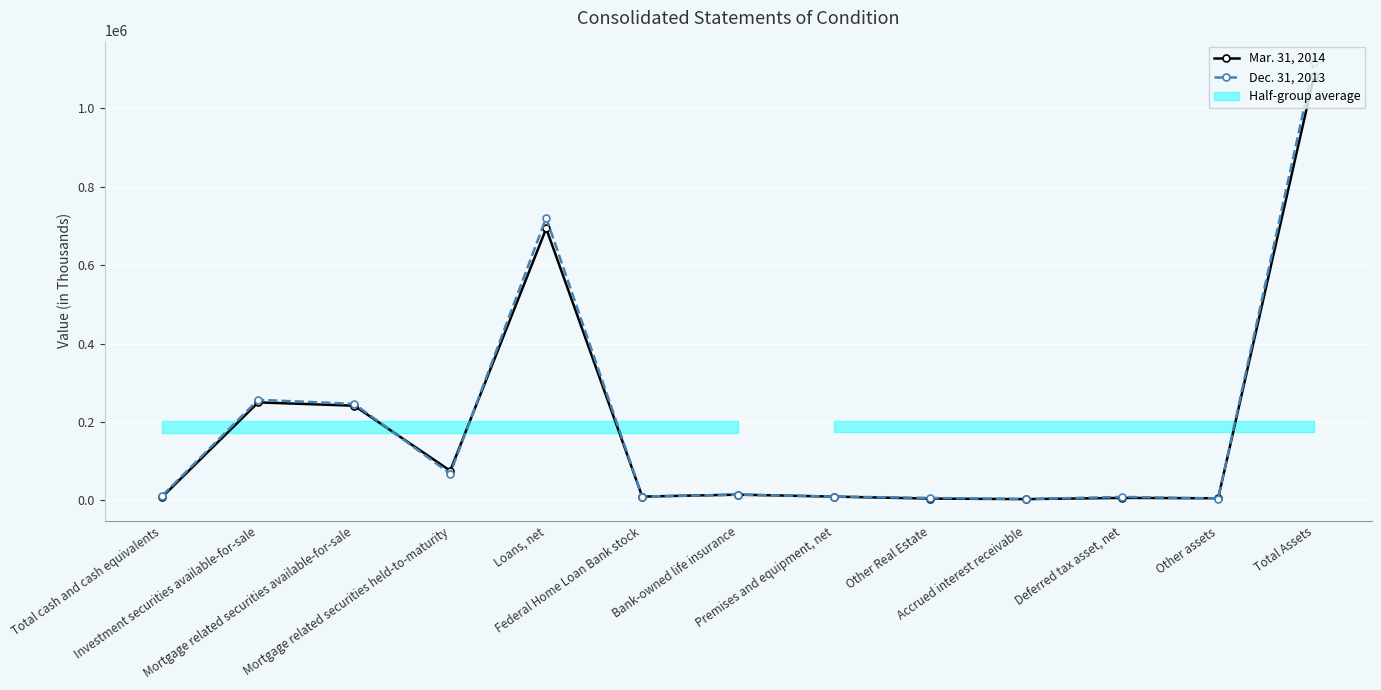

What is the sum of the Dec. 31, 2013 values at Other assets and Federal Home Loan Bank stock?

14632